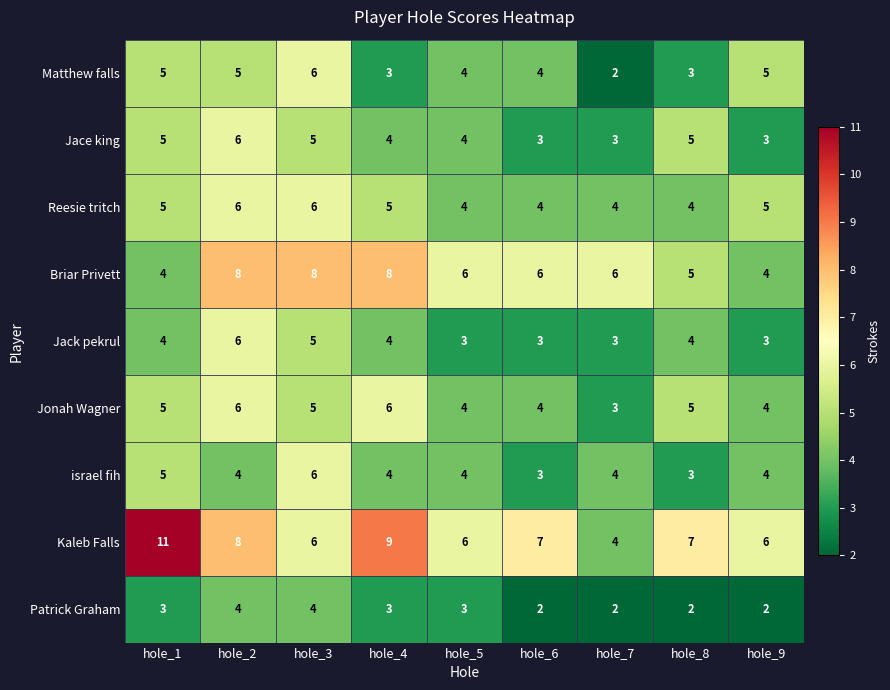

What is the greatest value displayed?

11